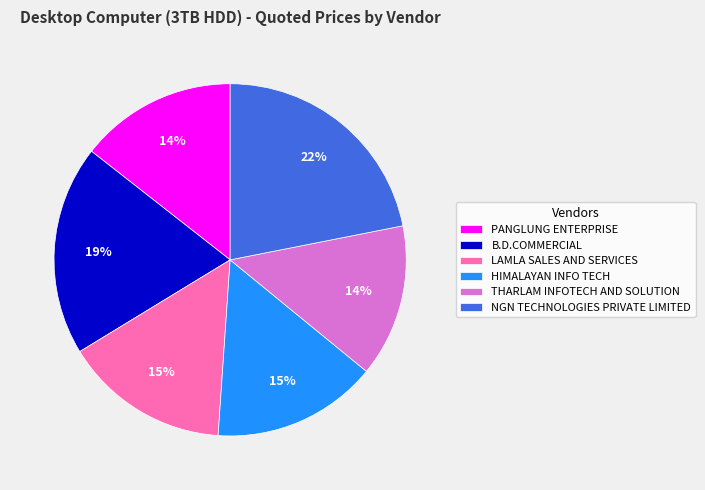

To the nearest percent, what portion does B.D.COMMERCIAL represent?

19%